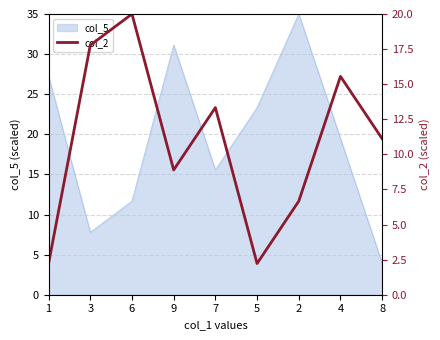

How many interior local peaks (higher than both neighbors) does the data have?

3